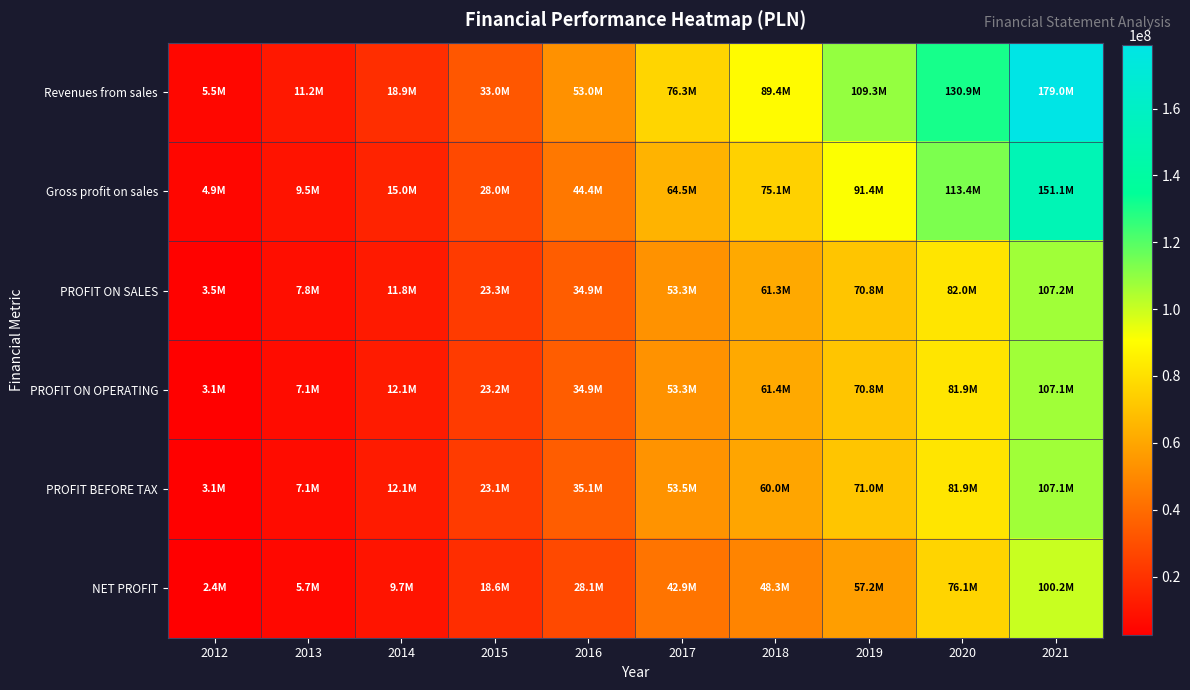

At which category is the sum across all series the highest?

2021